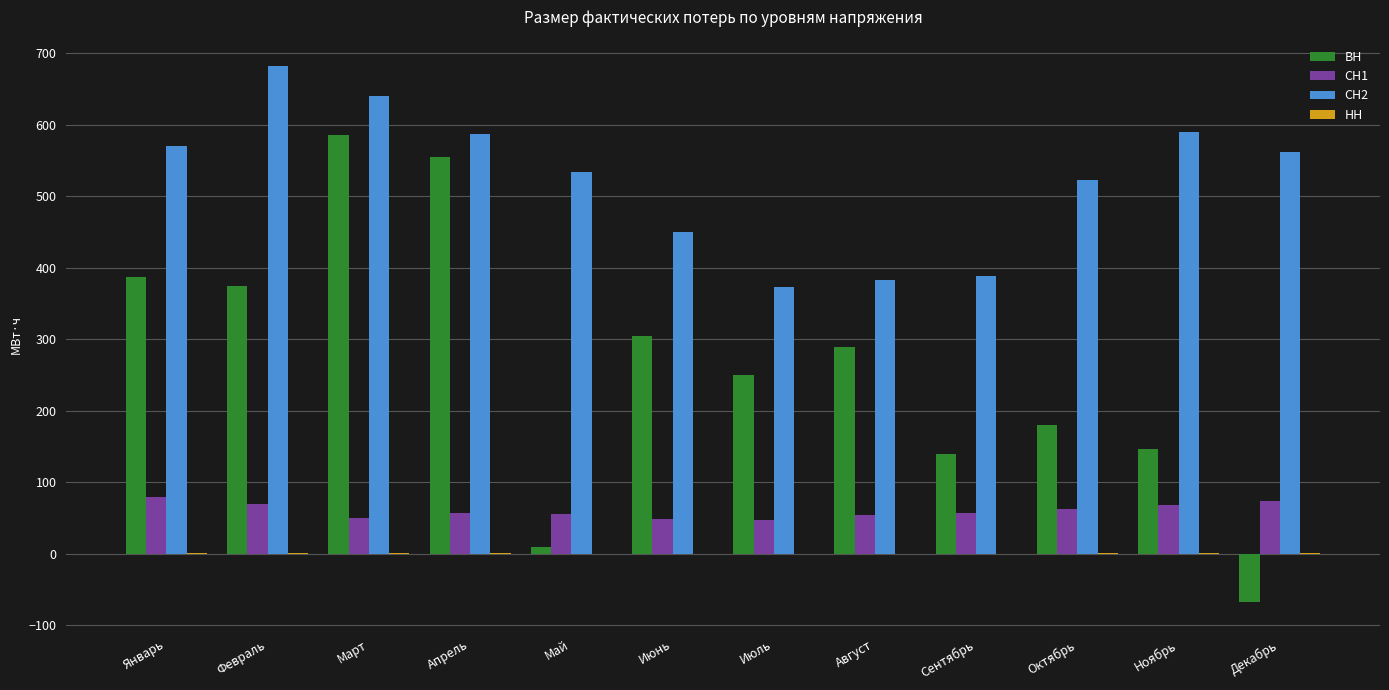

What is the total value across all series at Сентябрь?

584.7